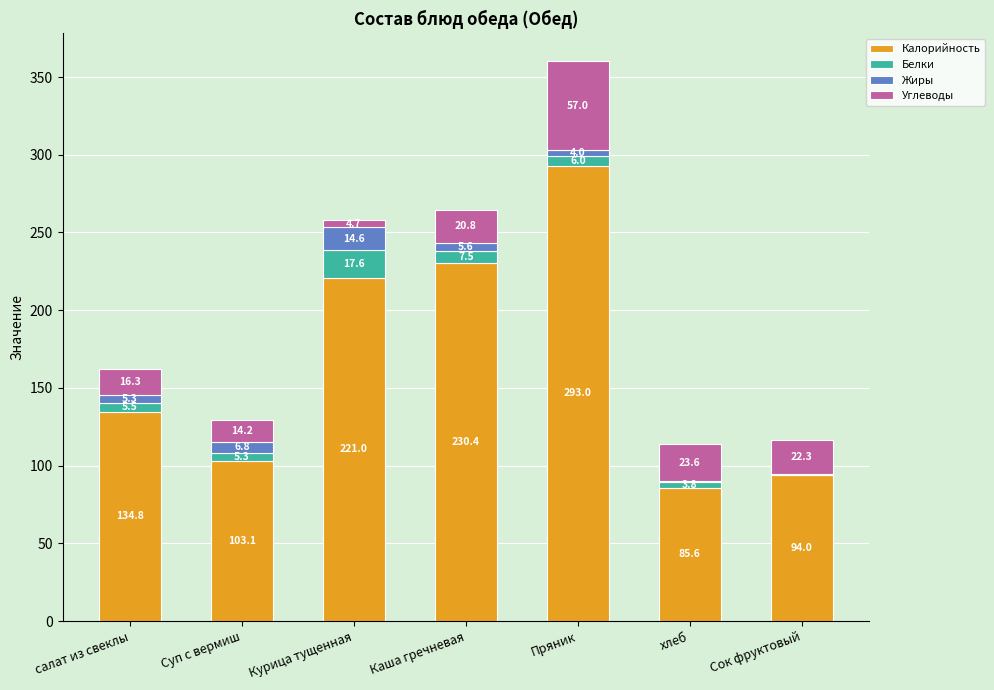

At which category is the sum across all series the highest?

Пряник